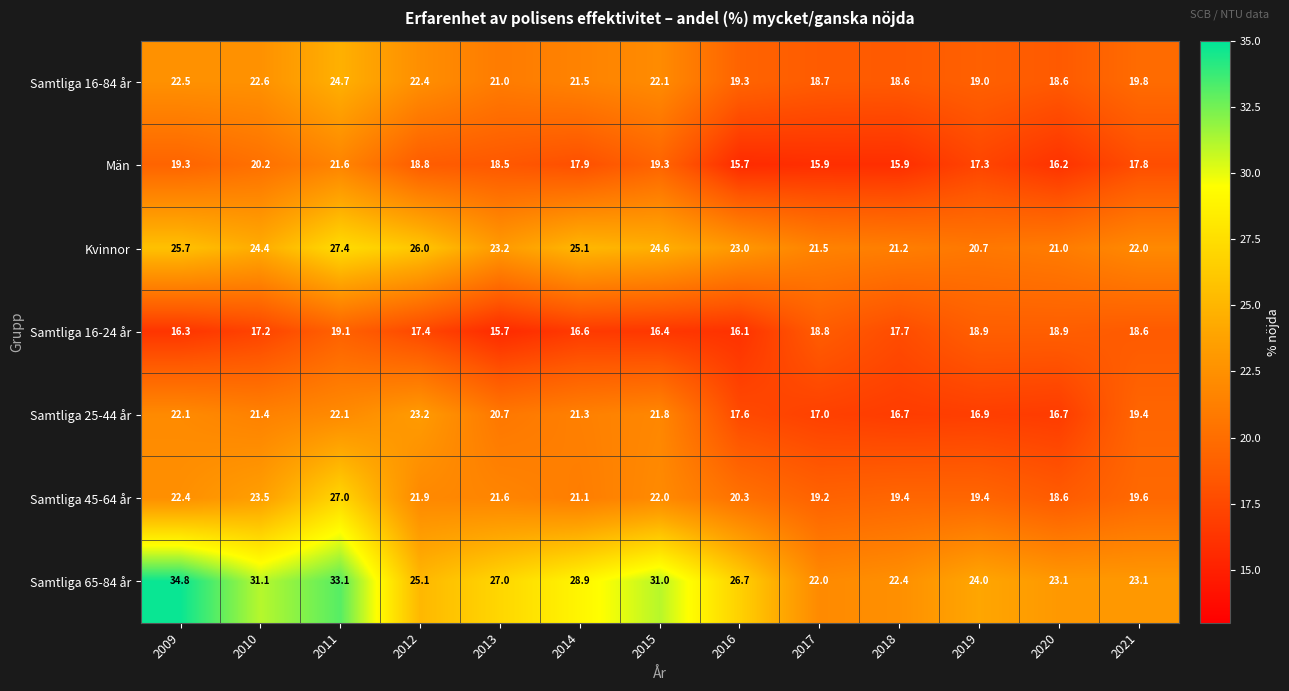

How many data points in Samtliga 16-24 år are less than 17?

5